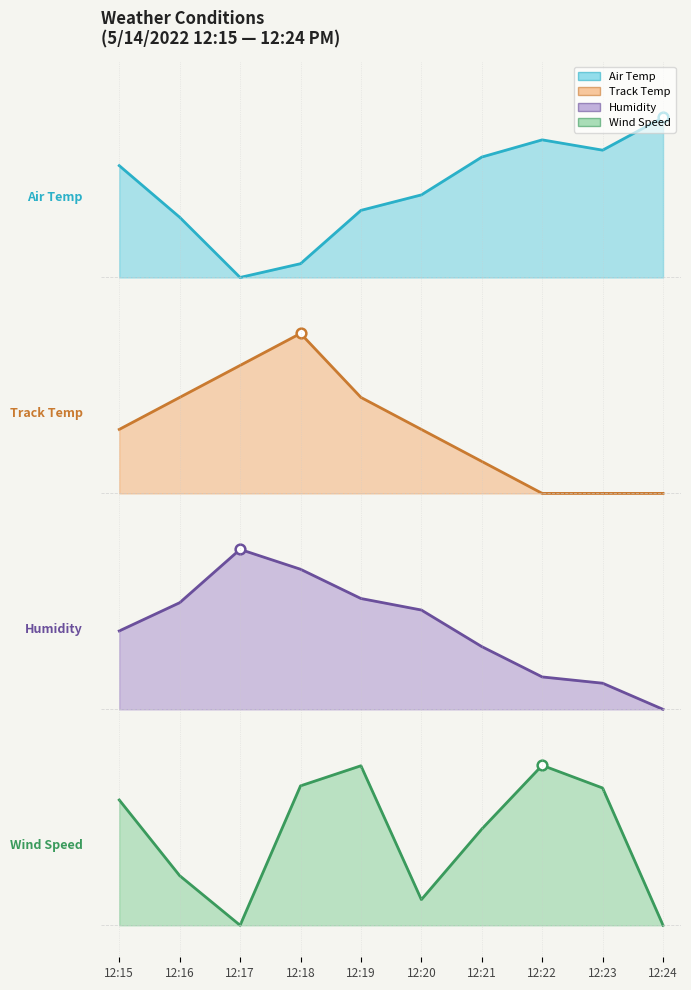

At which category does WIND_SPEED reach its first local peak?

12:19